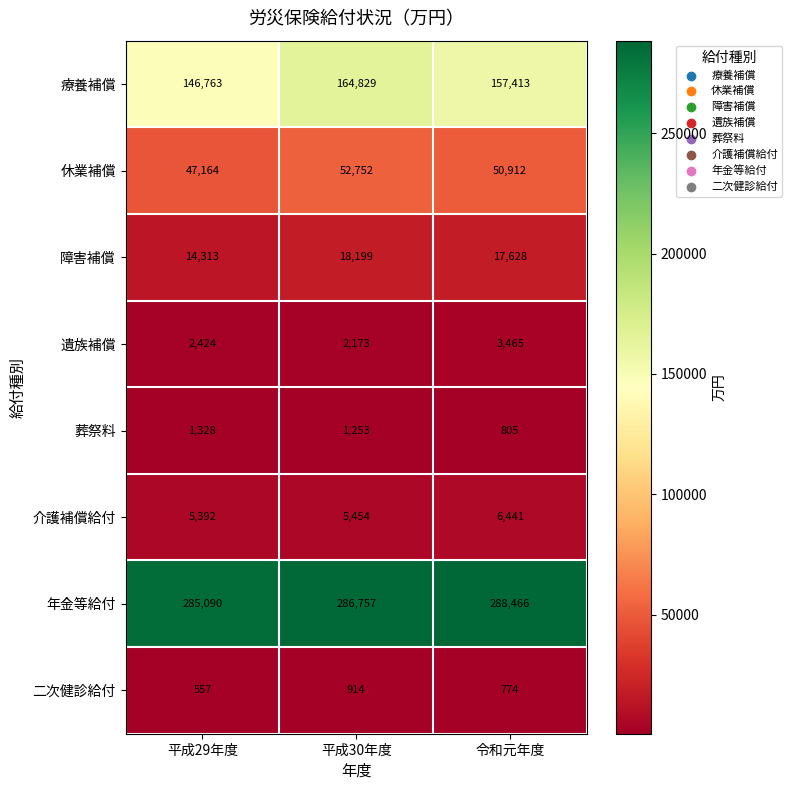

Rank the series by their maximum value, from lowest to highest.

二次健診給付, 葬祭料, 遺族補償, 介護補償給付, 障害補償, 休業補償, 療養補償, 年金等給付